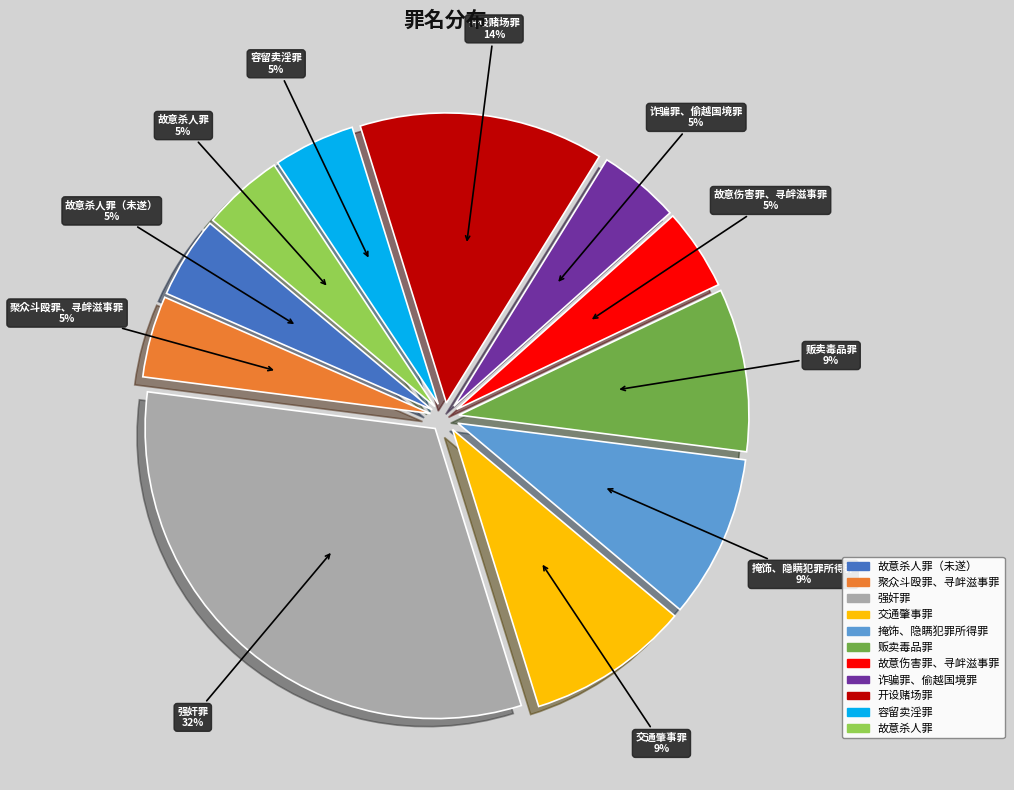

How many slices are in this pie chart?

11